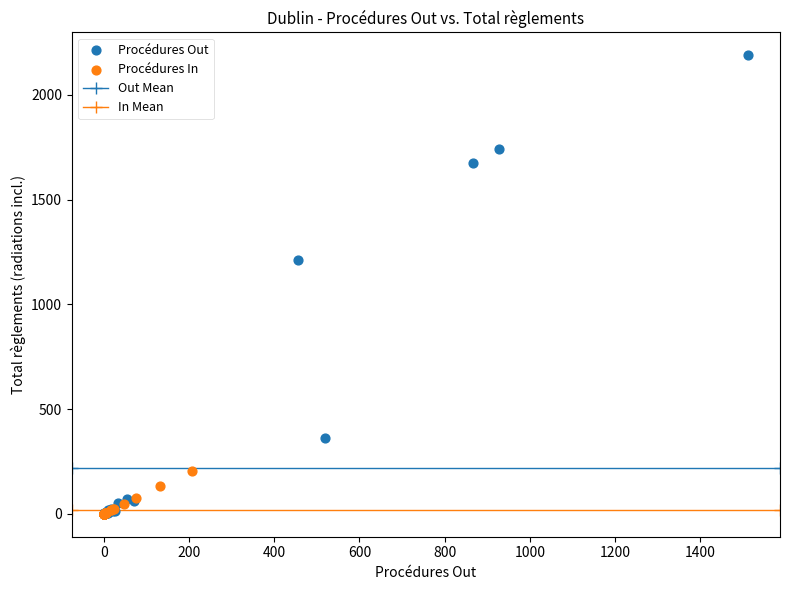

Which series has the largest Y range (max minus min)?

Procédures Out